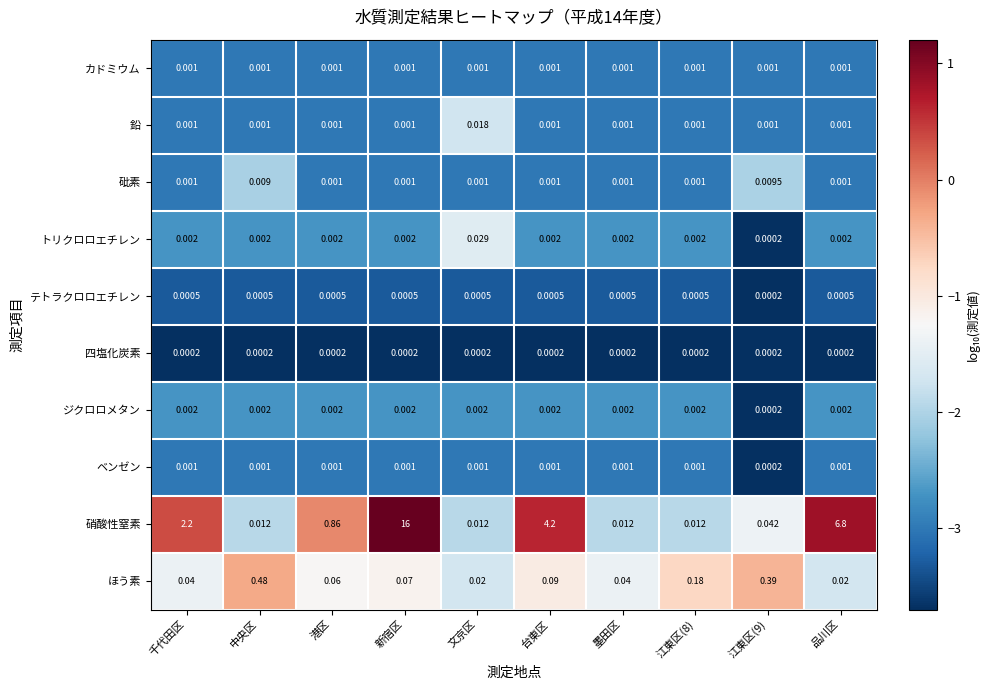

Is the value of 鉛 at 港区 greater than the value of トリクロロエチレン at 港区?

No